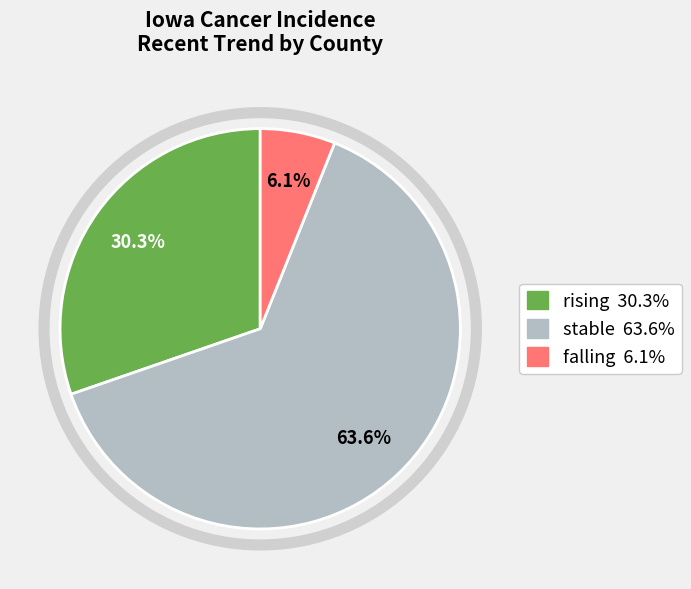

To the nearest percent, what percentage of the pie is falling?

6%